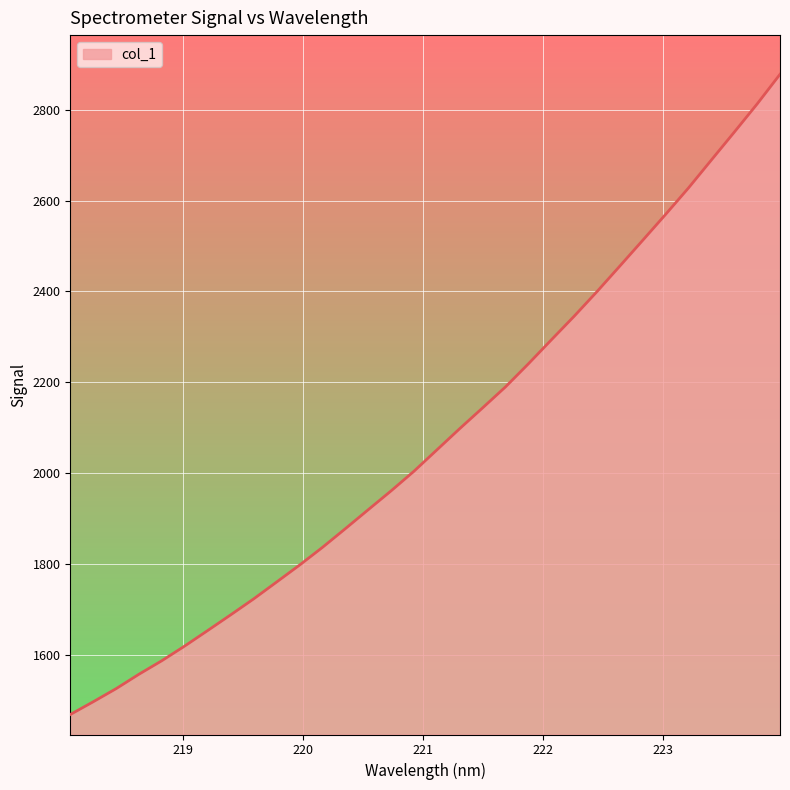

What is the sum of all values?

66526.7